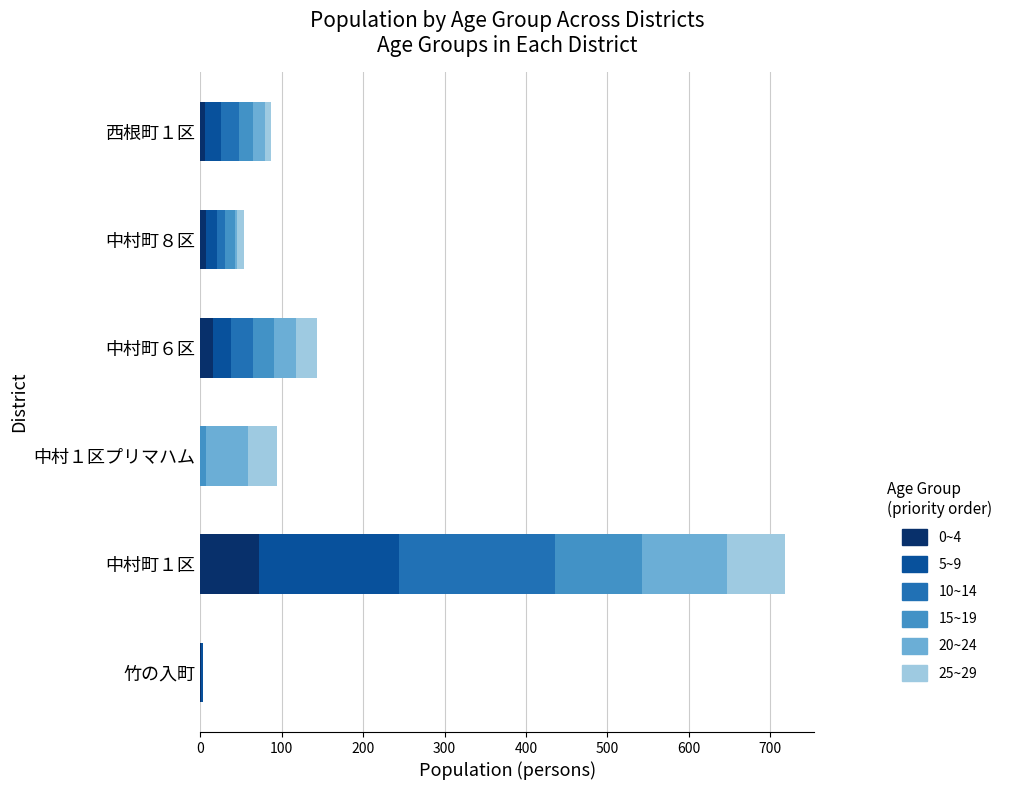

At which category is the sum across all series the highest?

中村町１区